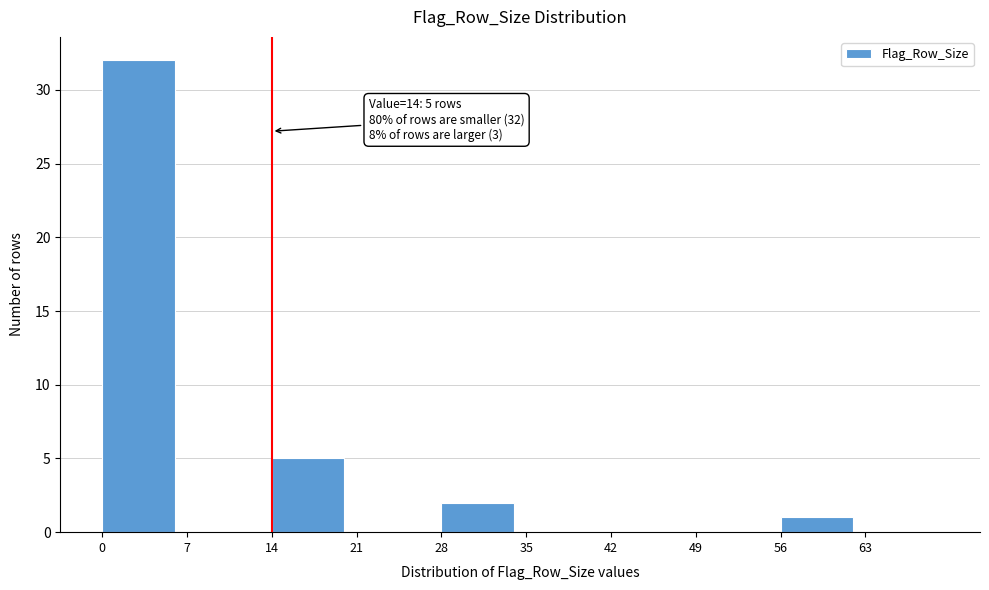

Reading right to left, what are all the values shown in this chart?

63=0	56=1	49=0	42=0	35=0	28=2	21=0	14=5	7=0	0=32